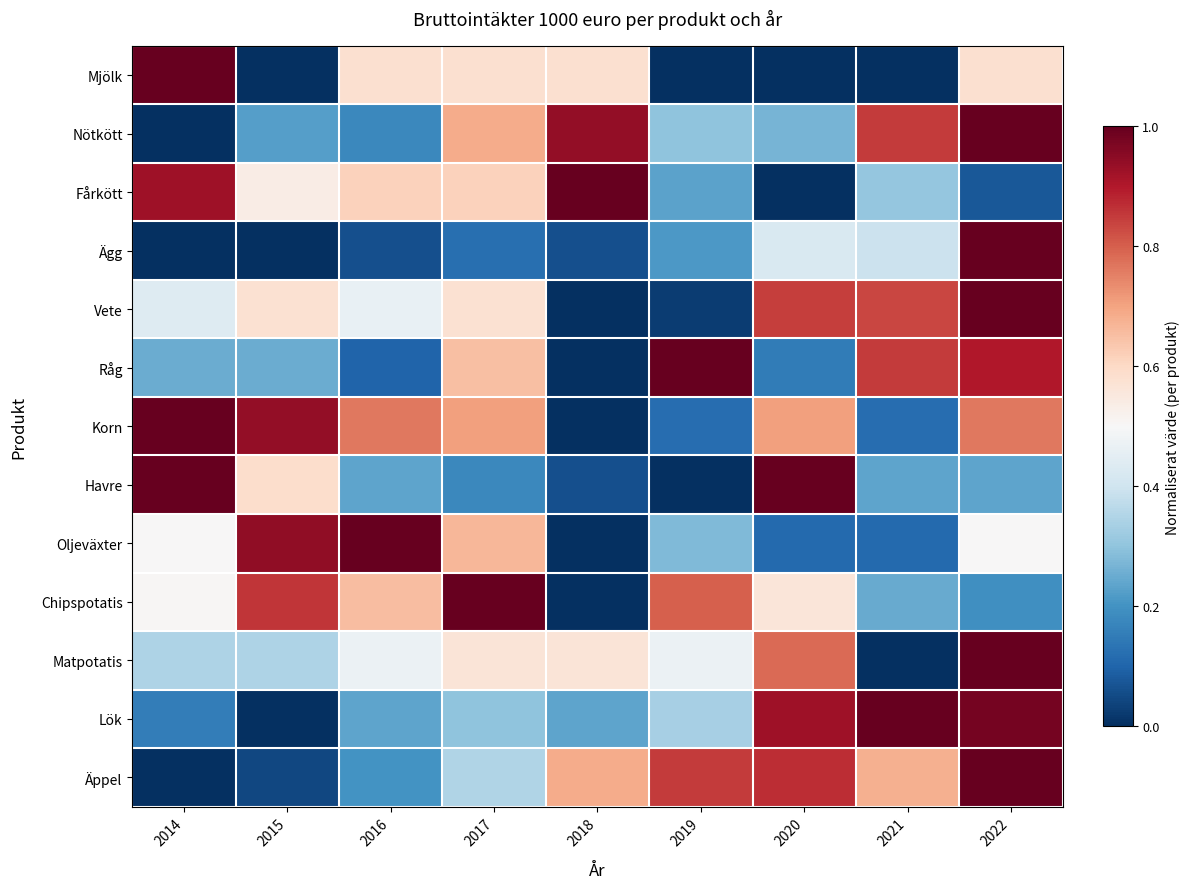

Reading left to right, transcribe all the data shown in this chart.

Mjölk: 2014=1.0	2015=0.0	2016=0.6	2017=0.6	2018=0.6	2019=0.0	2020=0.0	2021=0.0	2022=0.6
Nötkött: 2014=0.0	2015=0.2	2016=0.2	2017=0.7	2018=0.9	2019=0.3	2020=0.3	2021=0.9	2022=1.0
Fårkött: 2014=0.9	2015=0.5	2016=0.6	2017=0.6	2018=1.0	2019=0.2	2020=0.0	2021=0.3	2022=0.1
Ägg: 2014=0.0	2015=0.0	2016=0.1	2017=0.1	2018=0.1	2019=0.2	2020=0.4	2021=0.4	2022=1.0
Vete: 2014=0.4	2015=0.6	2016=0.5	2017=0.6	2018=0.0	2019=0.0	2020=0.8	2021=0.8	2022=1.0
Råg: 2014=0.2	2015=0.2	2016=0.1	2017=0.7	2018=0.0	2019=1.0	2020=0.1	2021=0.8	2022=0.9
Korn: 2014=1.0	2015=0.9	2016=0.8	2017=0.7	2018=0.0	2019=0.1	2020=0.7	2021=0.1	2022=0.8
Havre: 2014=1.0	2015=0.6	2016=0.2	2017=0.2	2018=0.1	2019=0.0	2020=1.0	2021=0.2	2022=0.2
Oljeväxter: 2014=0.5	2015=0.9	2016=1.0	2017=0.7	2018=0.0	2019=0.3	2020=0.1	2021=0.1	2022=0.5
Chipspotatis: 2014=0.5	2015=0.9	2016=0.7	2017=1.0	2018=0.0	2019=0.8	2020=0.6	2021=0.2	2022=0.2
Matpotatis: 2014=0.3	2015=0.3	2016=0.5	2017=0.6	2018=0.6	2019=0.5	2020=0.8	2021=0.0	2022=1.0
Lök: 2014=0.2	2015=0.0	2016=0.2	2017=0.3	2018=0.2	2019=0.3	2020=0.9	2021=1.0	2022=1.0
Äppel: 2014=0.0	2015=0.0	2016=0.2	2017=0.3	2018=0.7	2019=0.8	2020=0.9	2021=0.7	2022=1.0